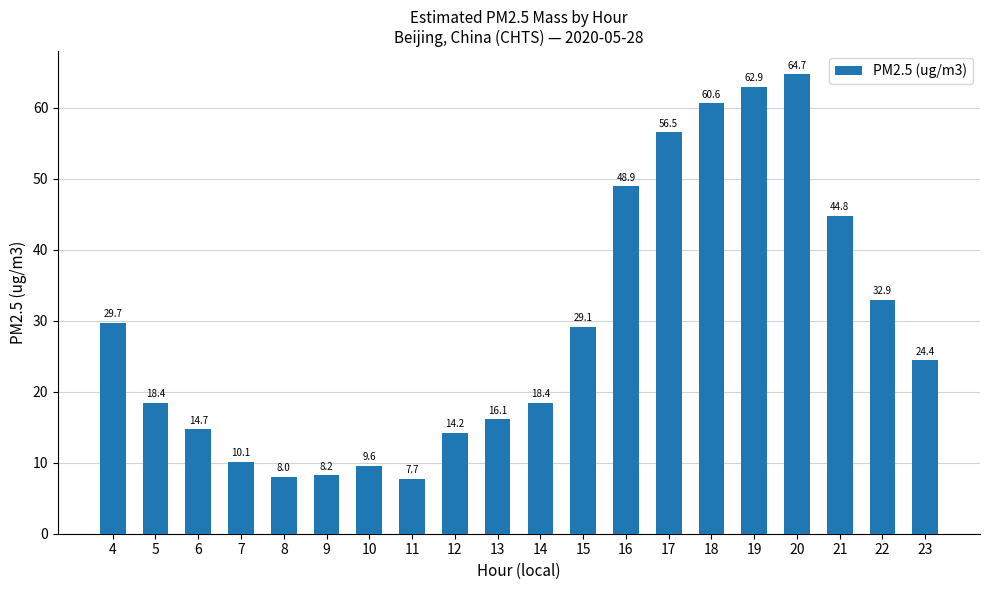

Approximately how many times larger is the value at 7 compared to 14?

0.5